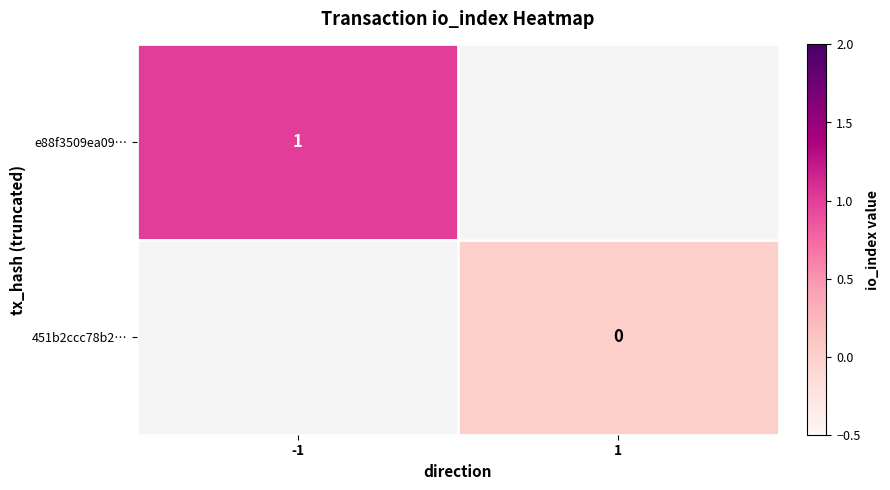

Is it true that e88f3509ea09… equals 1 at -1?

True